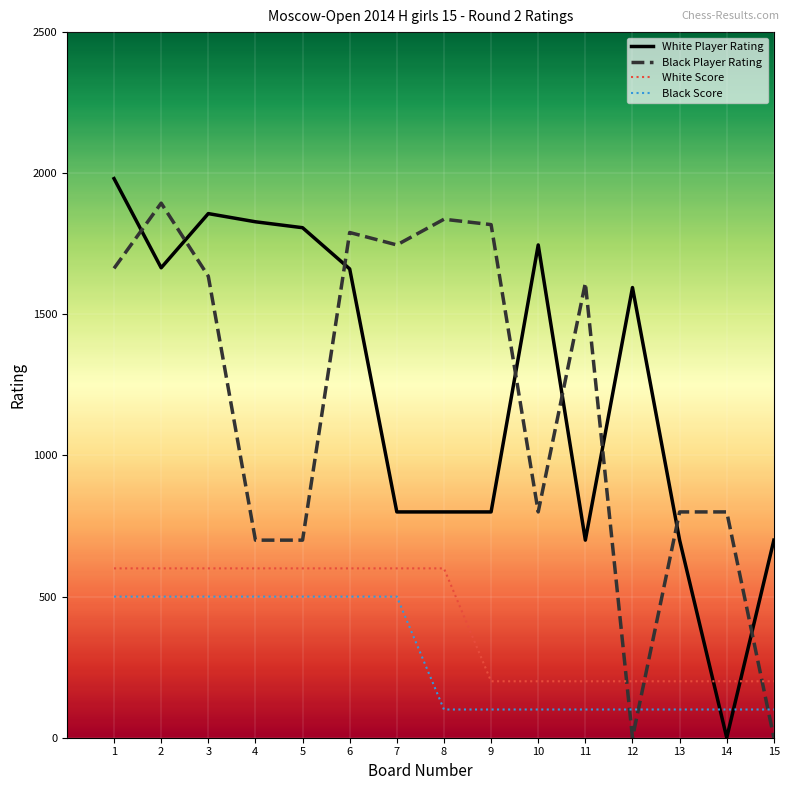

What is the minimum value for Black Score?

100